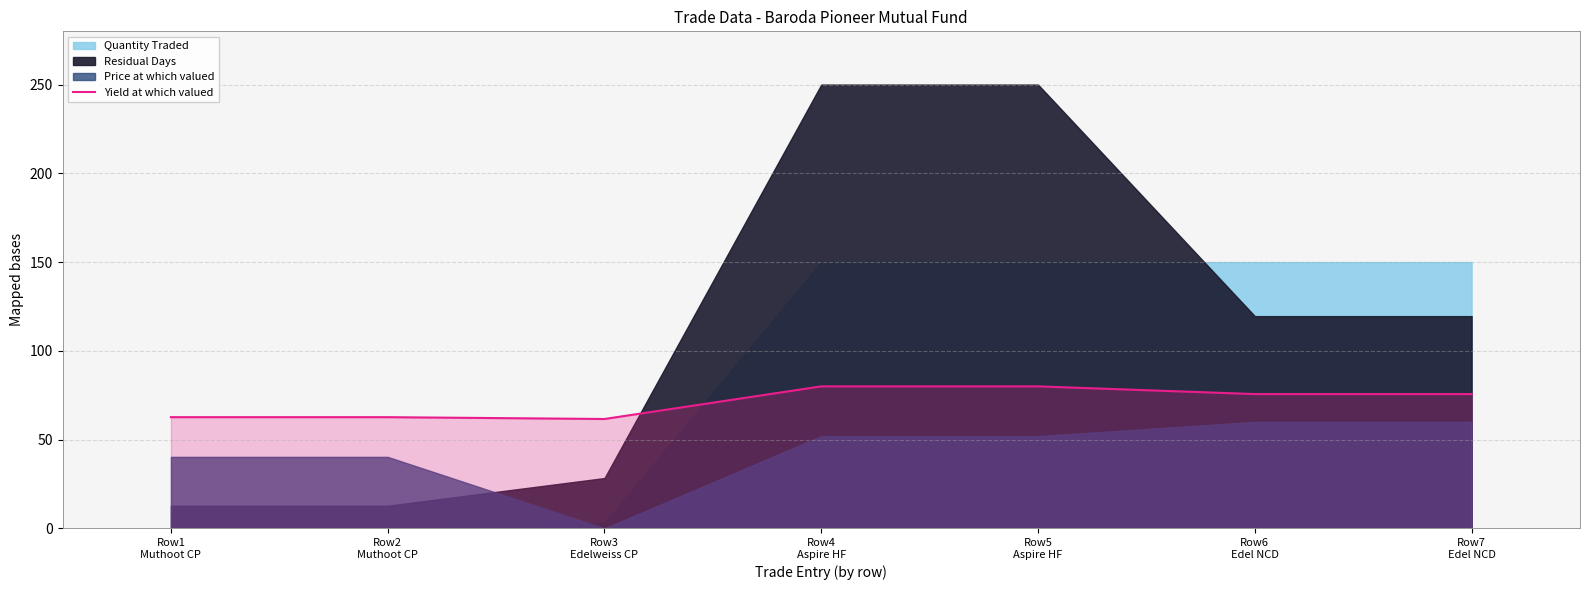

How many data points does each series have?

7